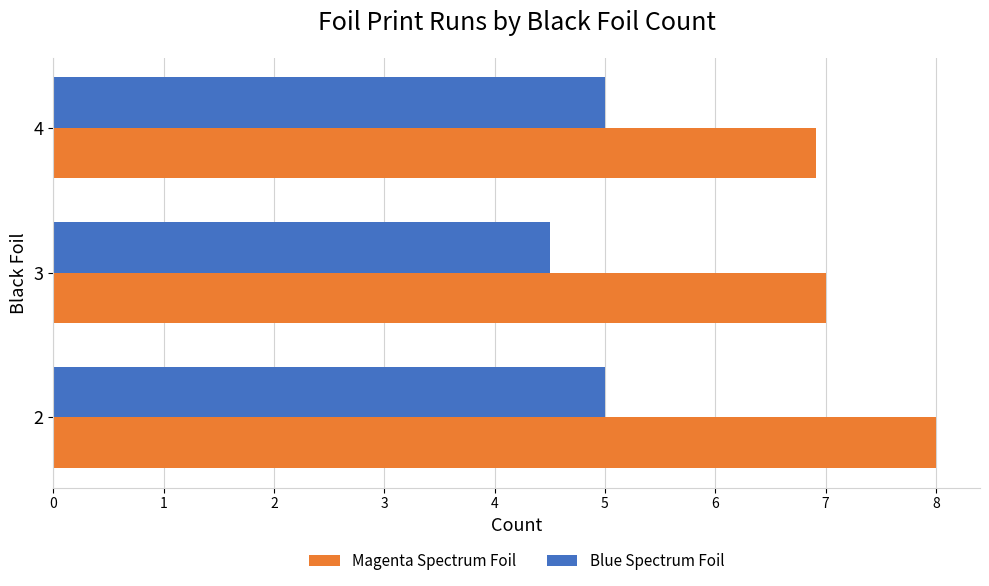

At which label is Magenta Spectrum Foil closest to 7?

3